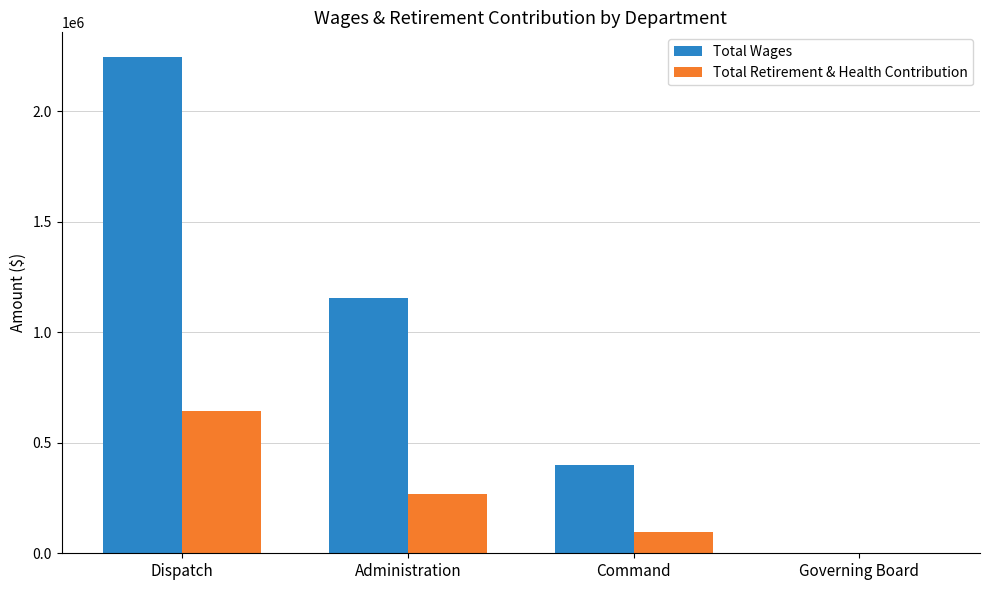

Reading left to right, list all the values displayed in this chart.

Total Wages: 2245404	1155966	401600	0
Total Retirement & Health Contribution: 644737	266178	94038	0